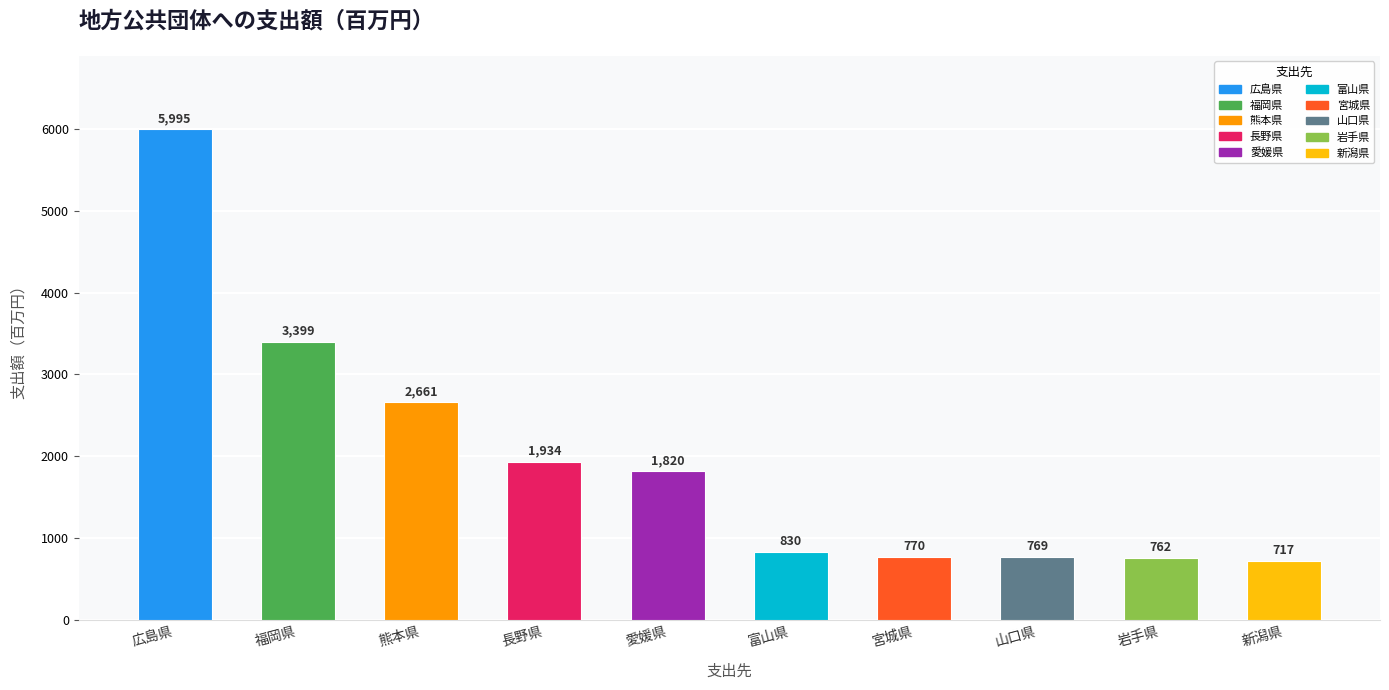

Does the chart contain stacked bars?

No